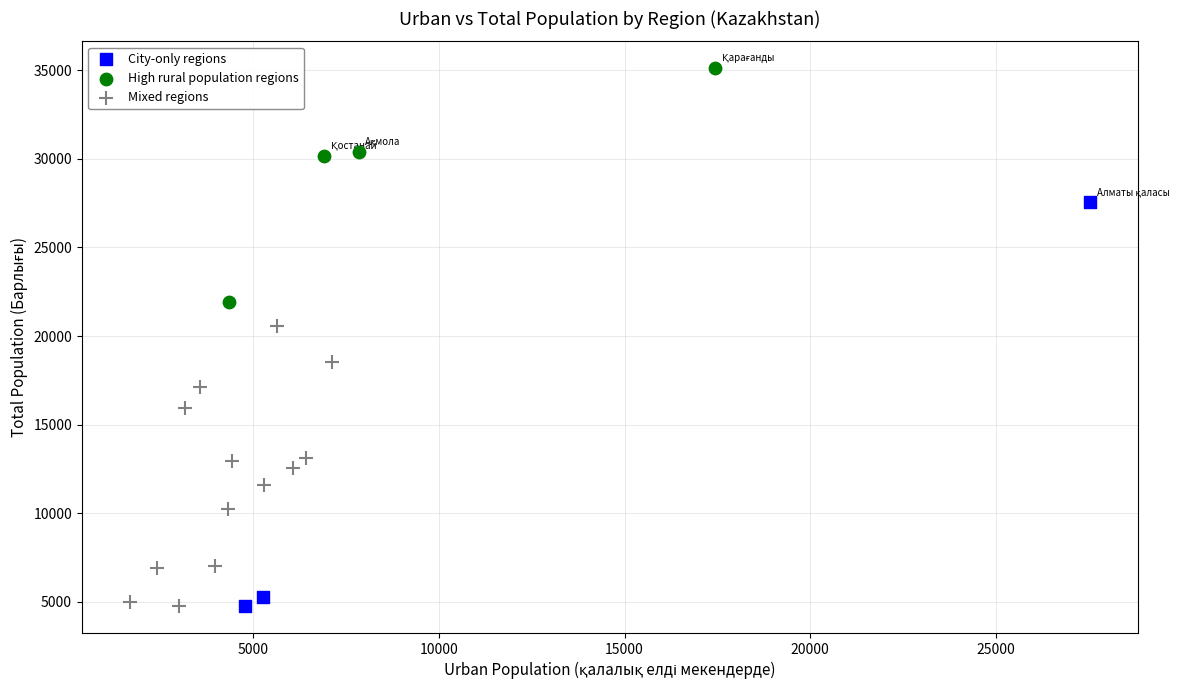

Which series reaches the maximum Y coordinate?

High rural population regions